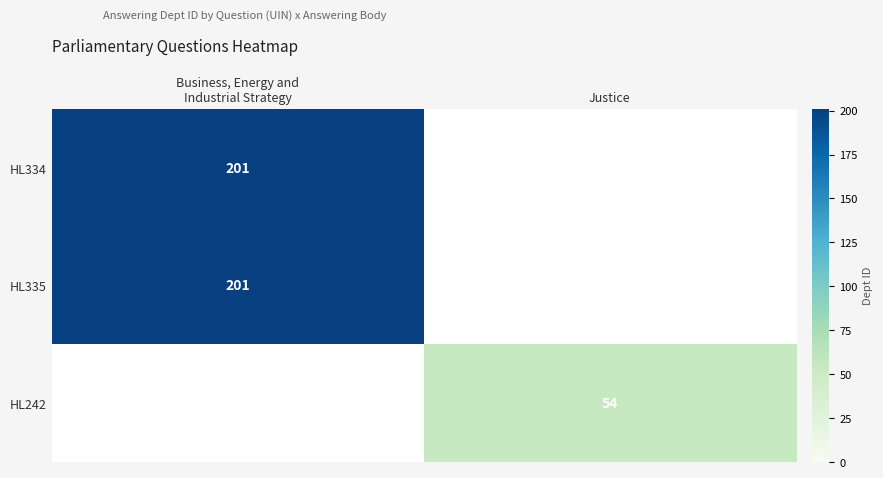

The HL242 series shows 84.1 at Justice. True or false?

False